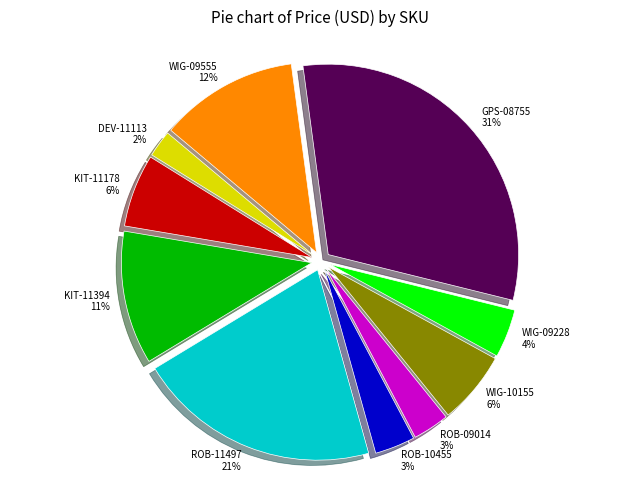

What is the smallest slice in the pie chart?

DEV-11113